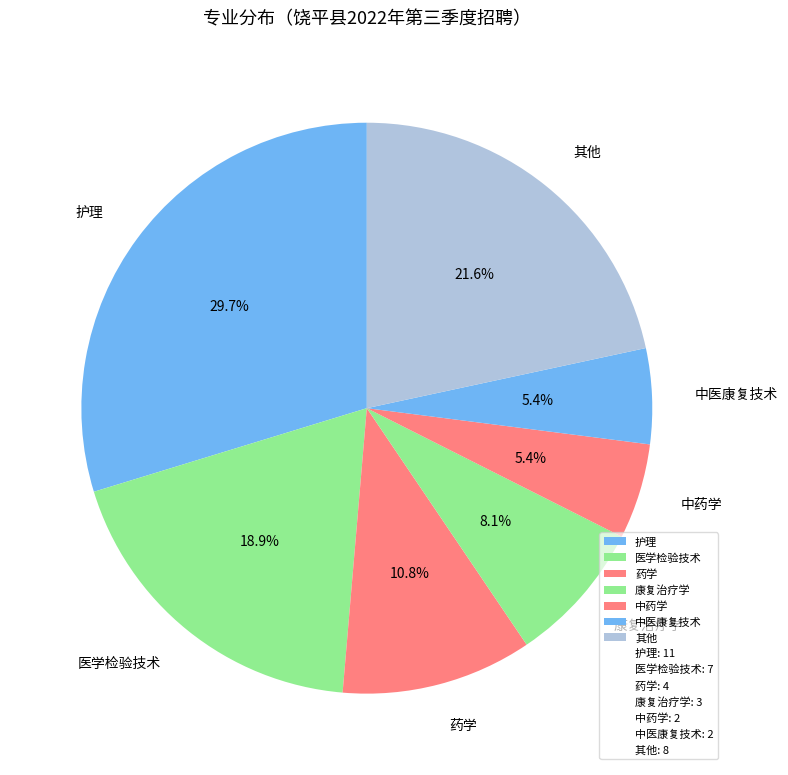

To the nearest percent, what is the difference between the largest and smallest slice percentages?

24%